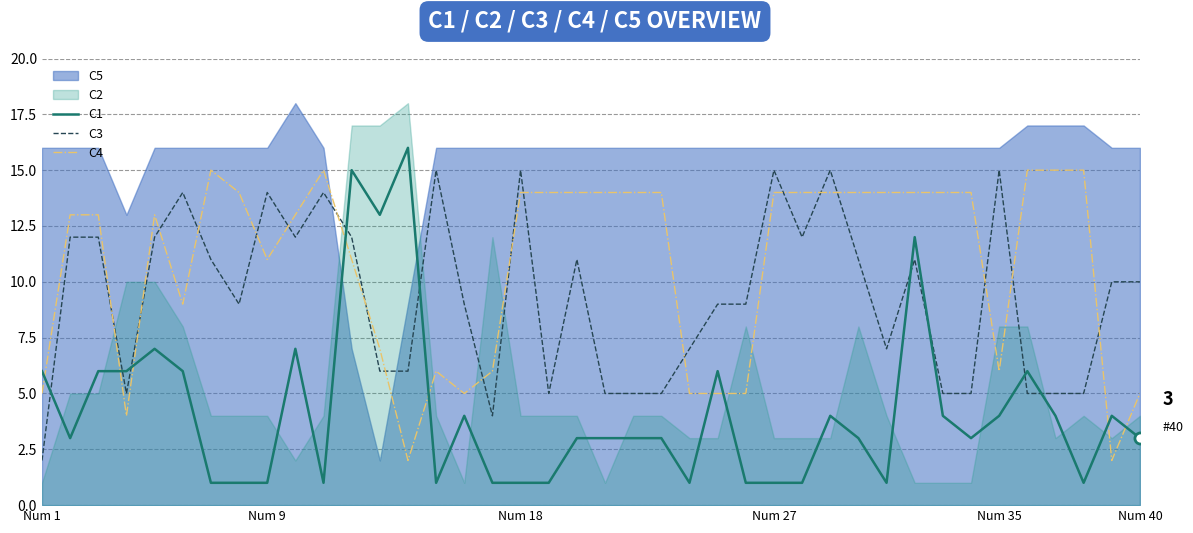

Which series ends up on top after the final intersection of C4 and C1?

C4